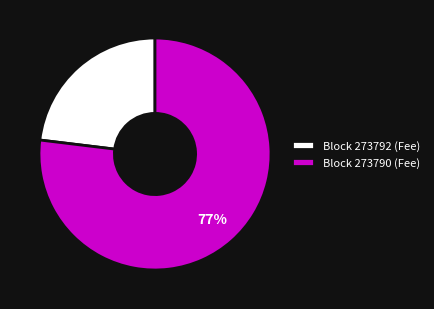

To the nearest percent, what is the average slice percentage?

50%